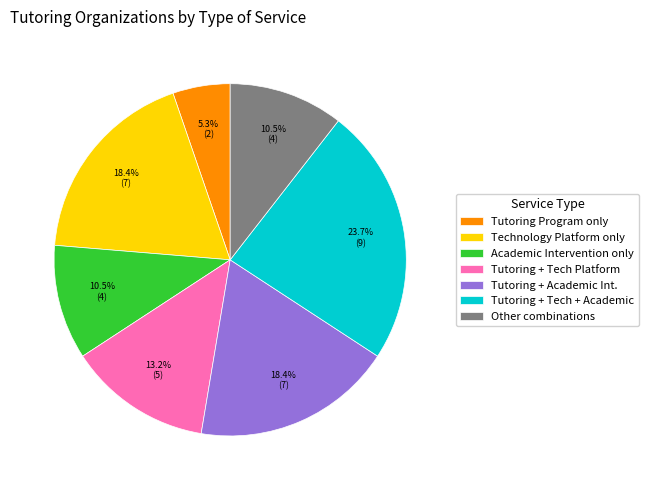

Which slice is the smallest?

Tutoring Program only